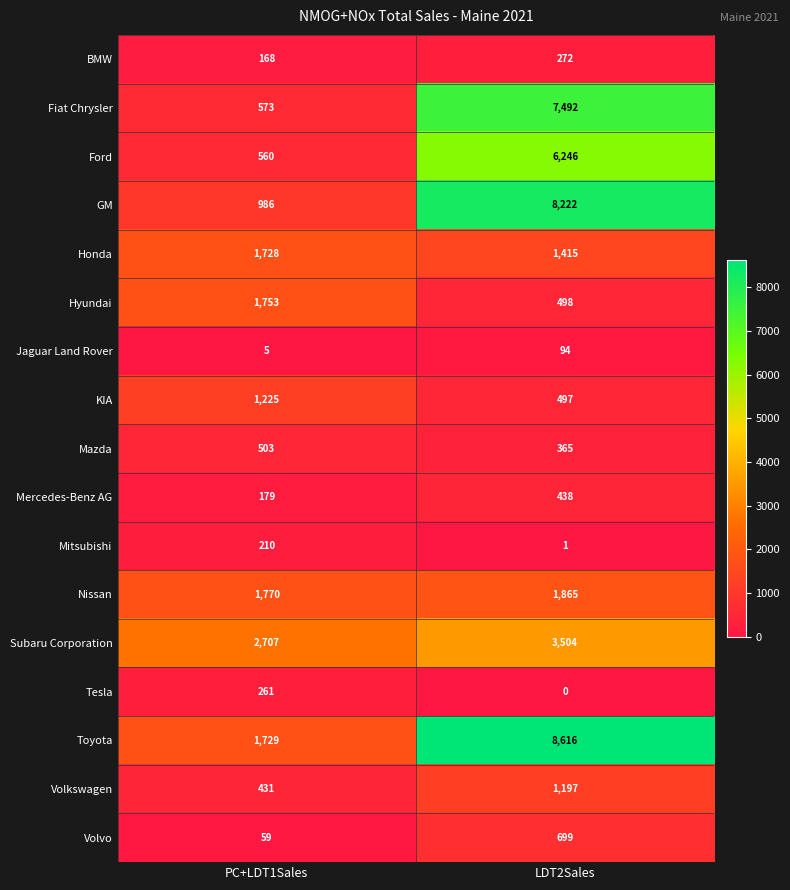

True or false: Subaru Corporation has a value of 3504 at LDT2Sales.

True